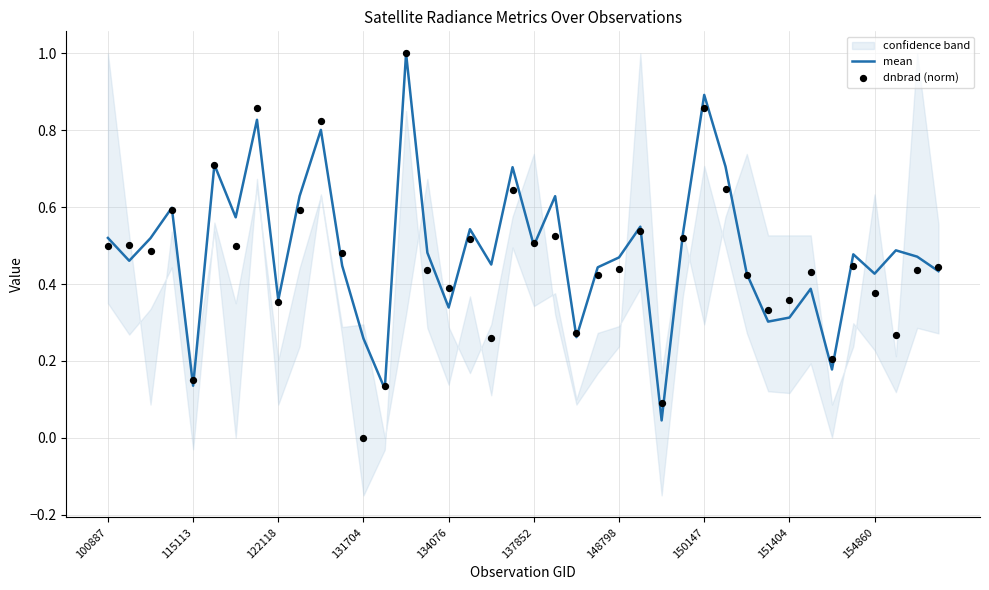

Is the value of mean at 19 greater than the value of dnbrad (norm) at 19?

Yes